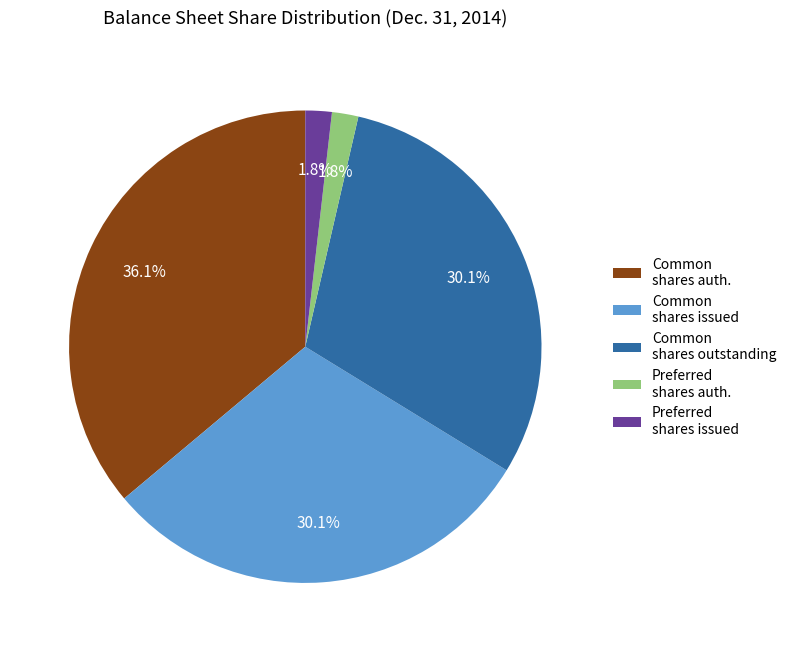

Is there a majority slice in this chart?

No